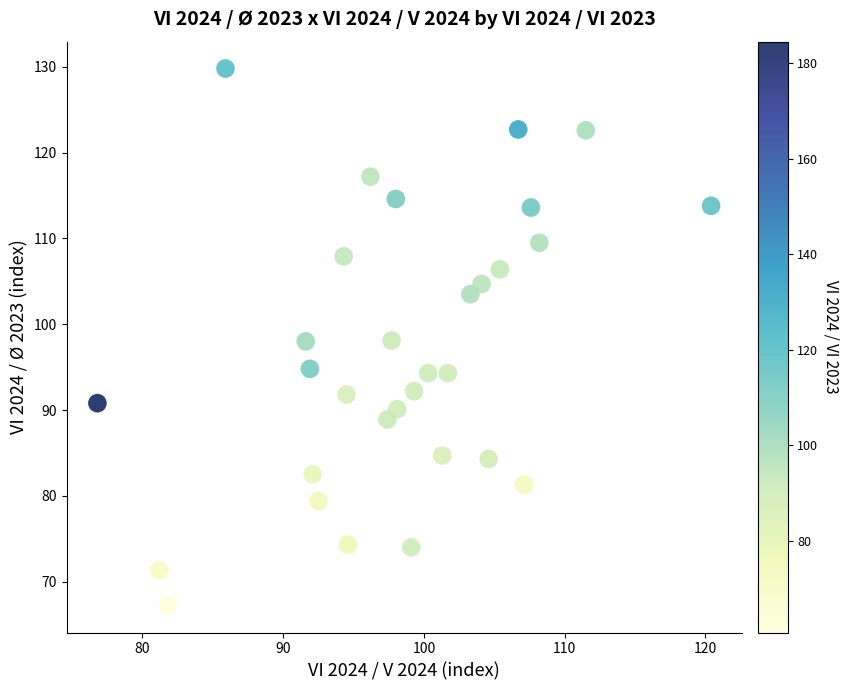

What is the range of Y values (max minus min)?

62.6